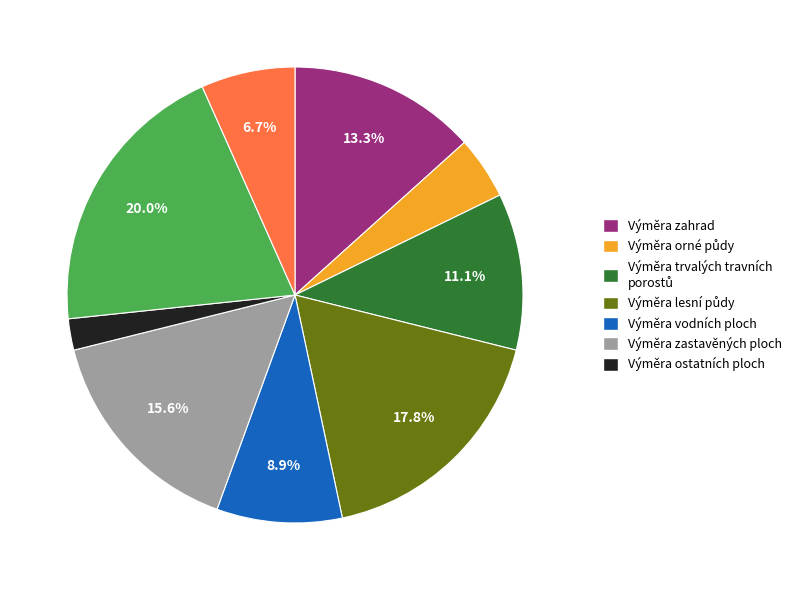

Does any single category account for the majority?

No